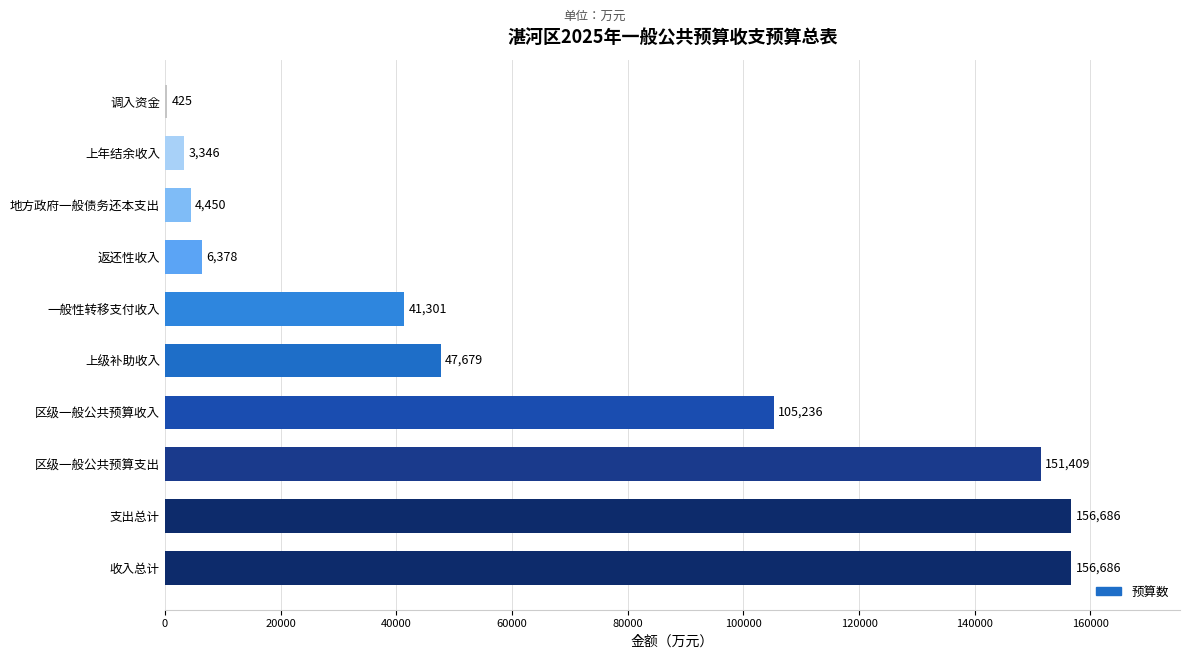

Is it true that the value at 地方政府一般债务还本支出 is 4450?

True